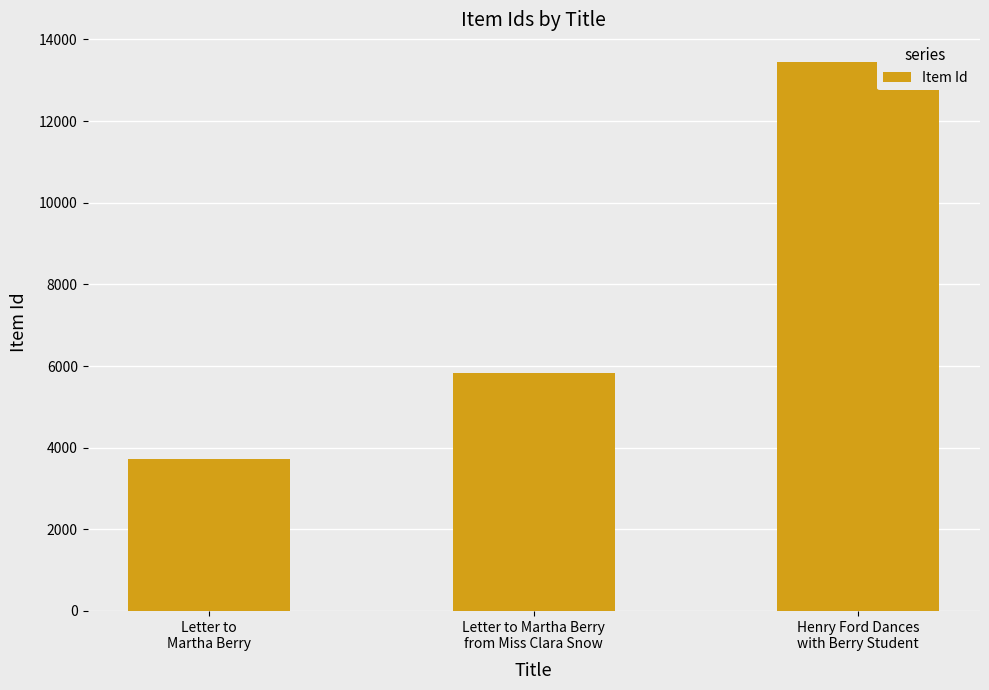

How many series are shown in this chart?

1